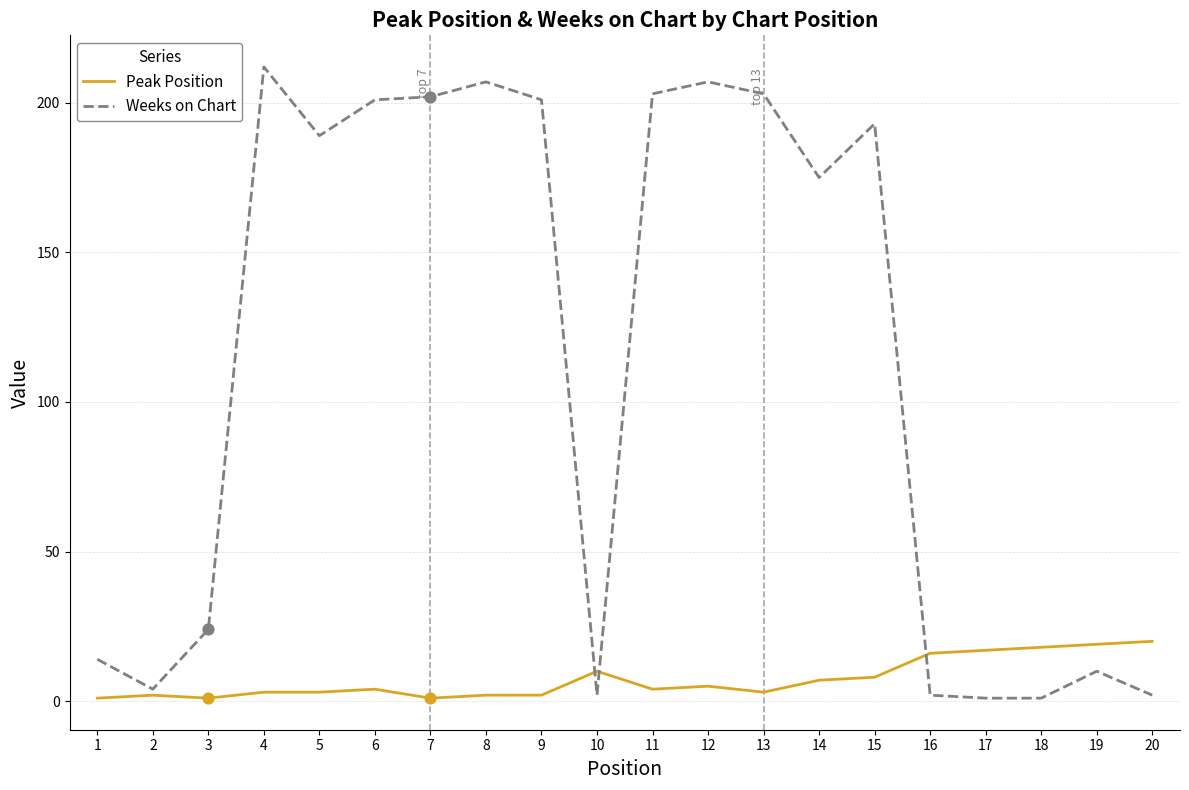

Which series has the largest total across all categories?

Weeks on Chart